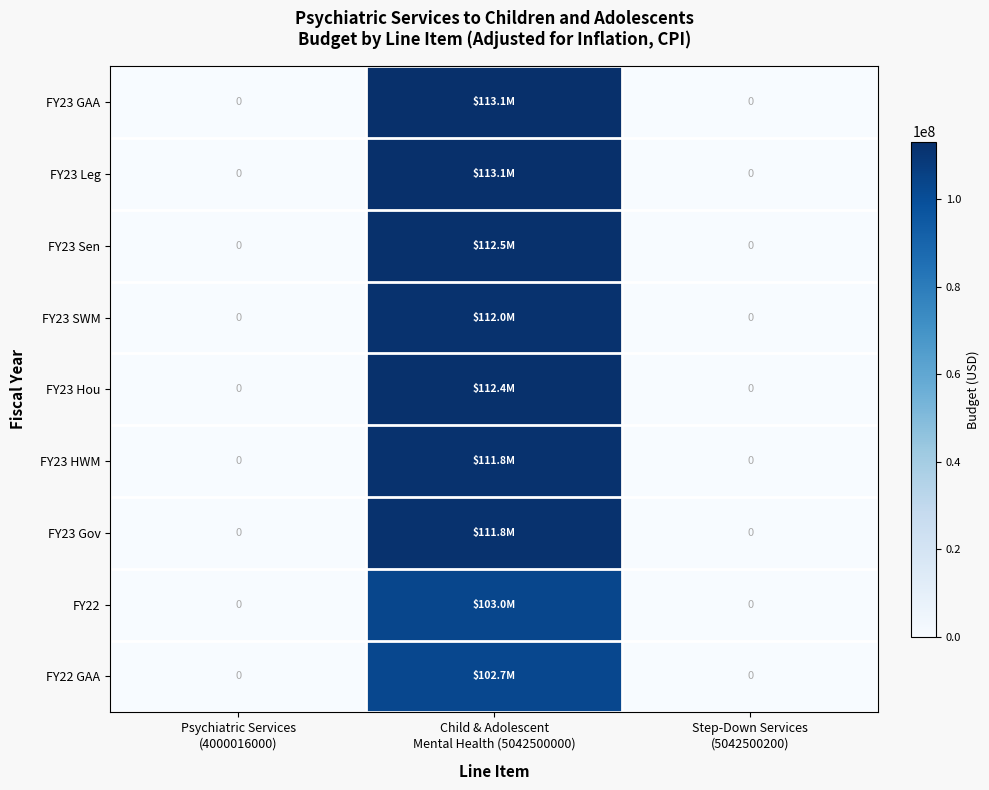

What is the average value of the FY23 Hou series?

37454646